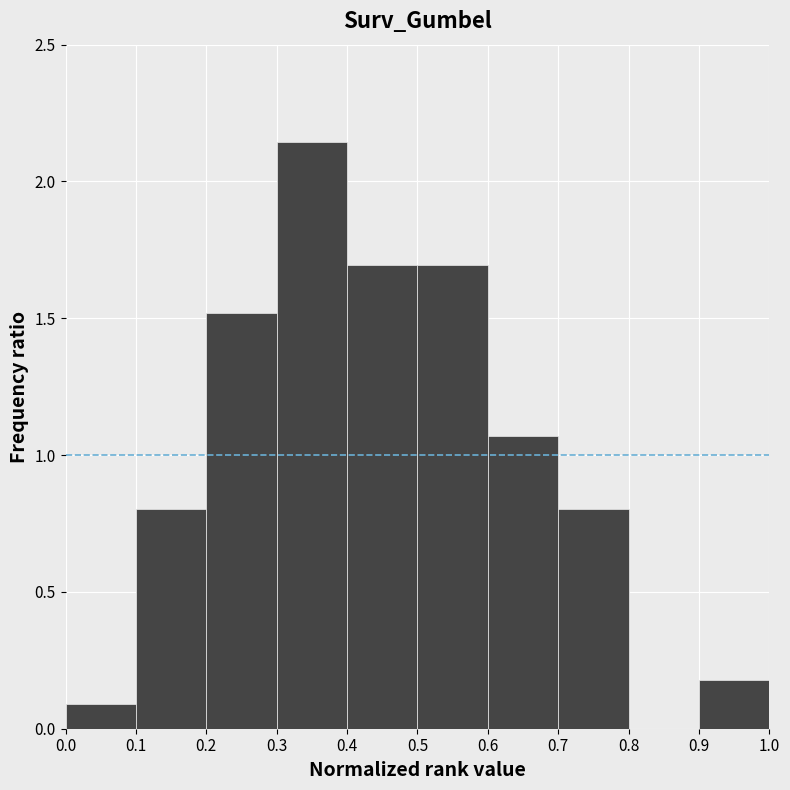

How tall is the bar that spans 0.4 to 0.5 on the x-axis? The values are not printed on the chart, so give them approximately, as read against the axis.

1.70